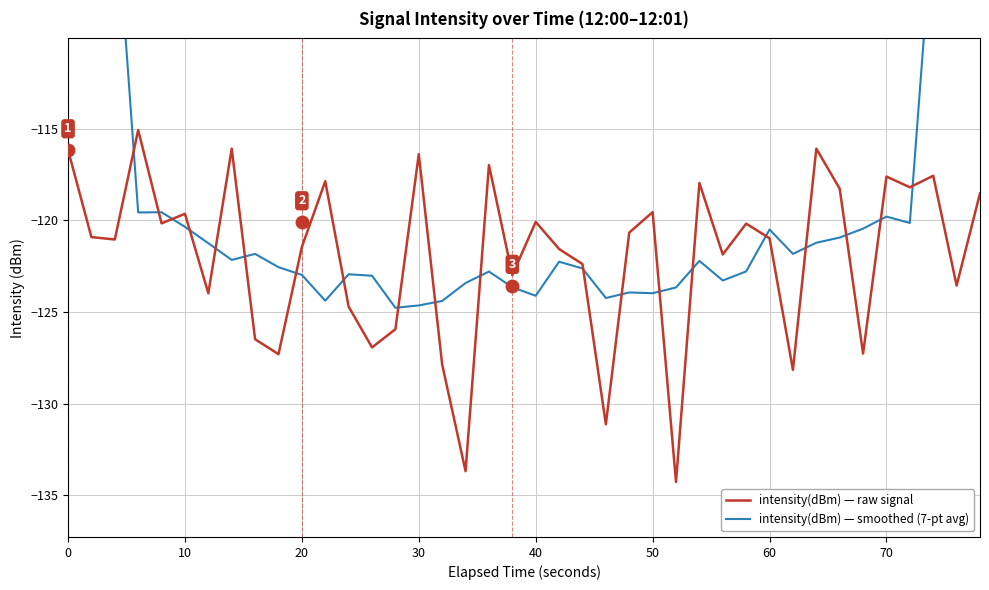

What is the value of the intensity(dBm) — smoothed (7-pt avg) point at the 13th from the left?

-122.9